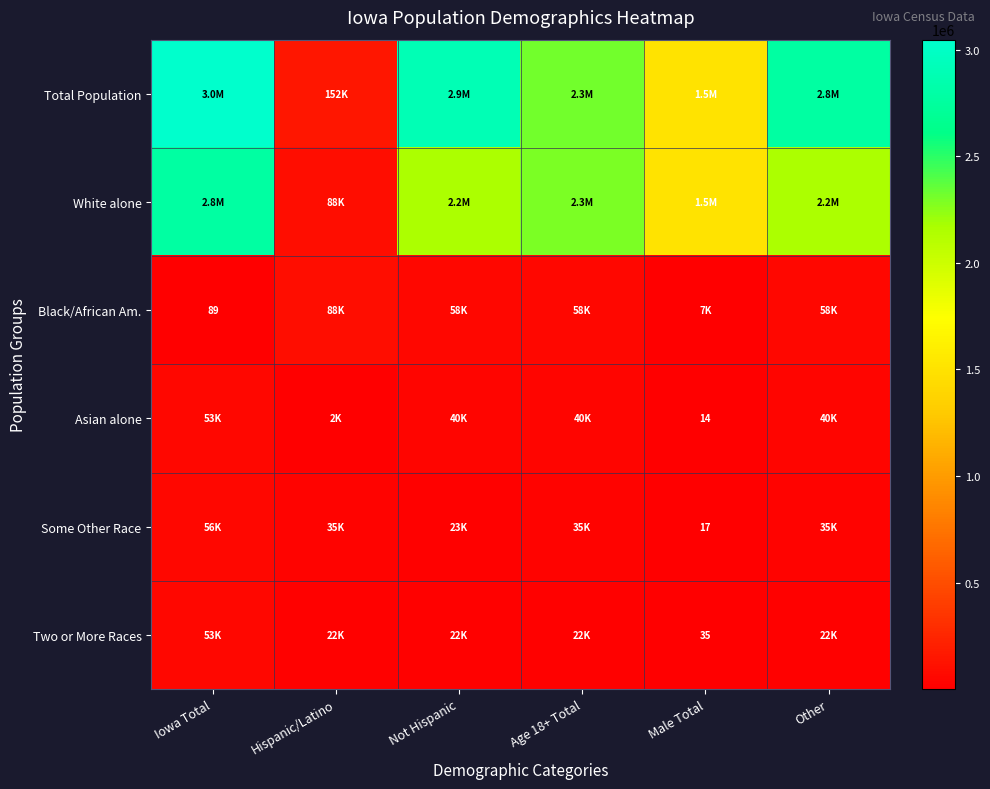

What value does the Total Population series have at Iowa Total?

3046355